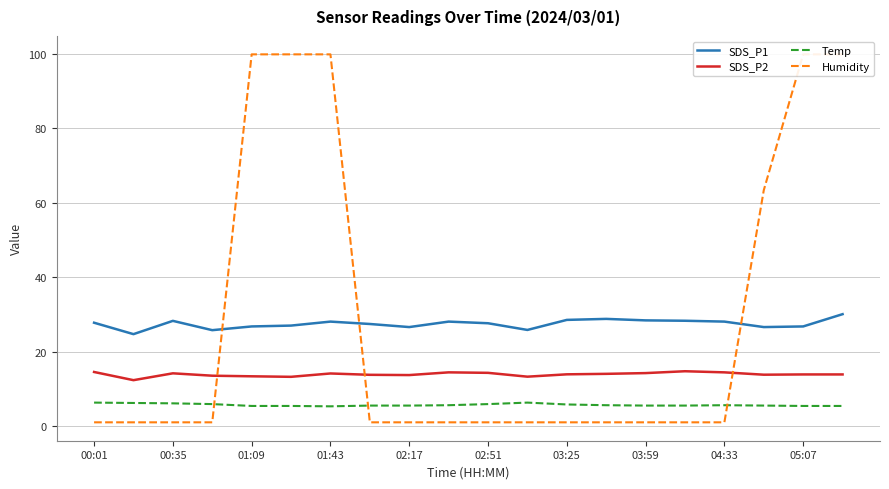

True or false: SDS_P2 has a value of 8.7 at 02:17.

False